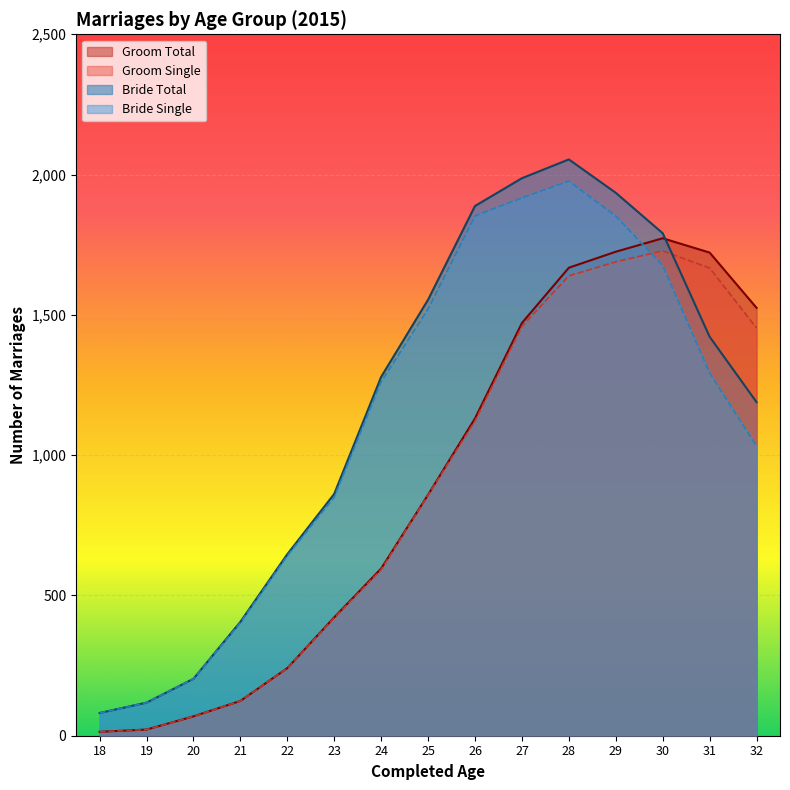

True or false: Bride Total and Groom Single cross at least once.

True